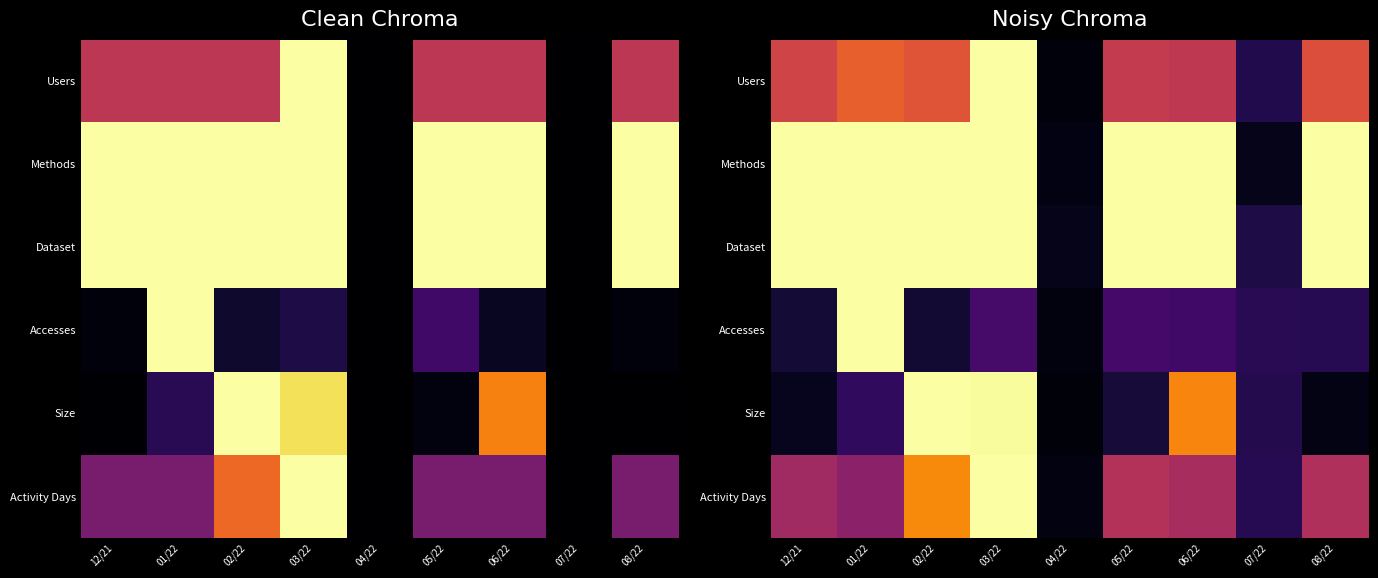

Is it true that Size equals 0.7 at 06/22?

True